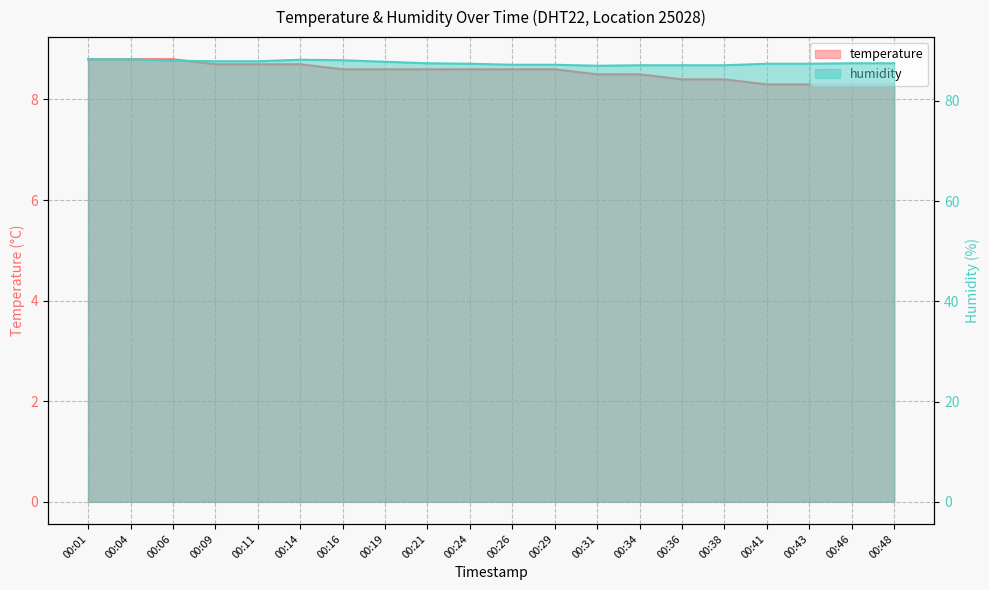

How many series are shown in this chart?

2